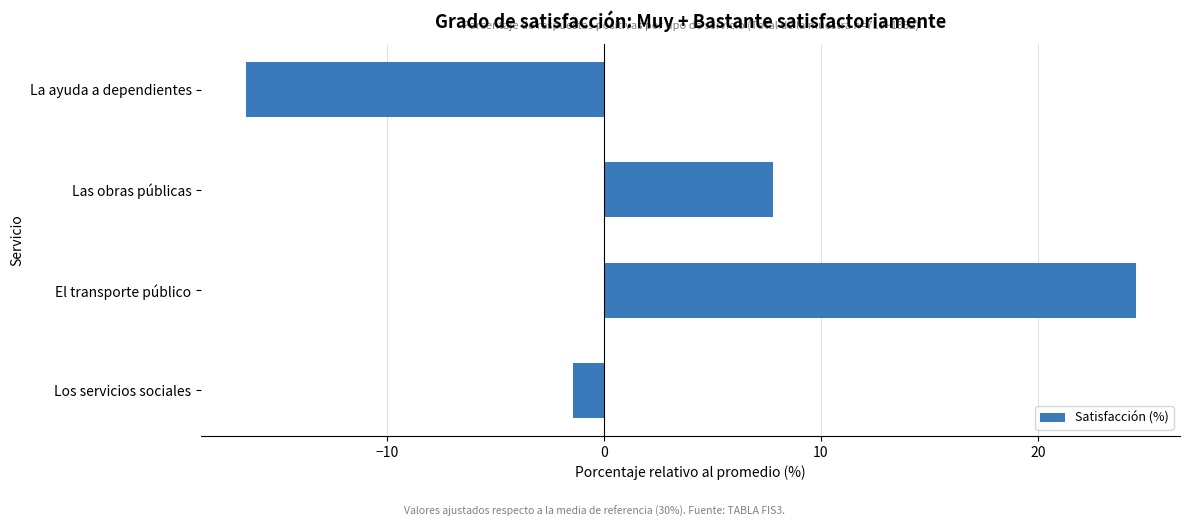

Which has a higher value, La ayuda a dependientes or El transporte público?

El transporte público